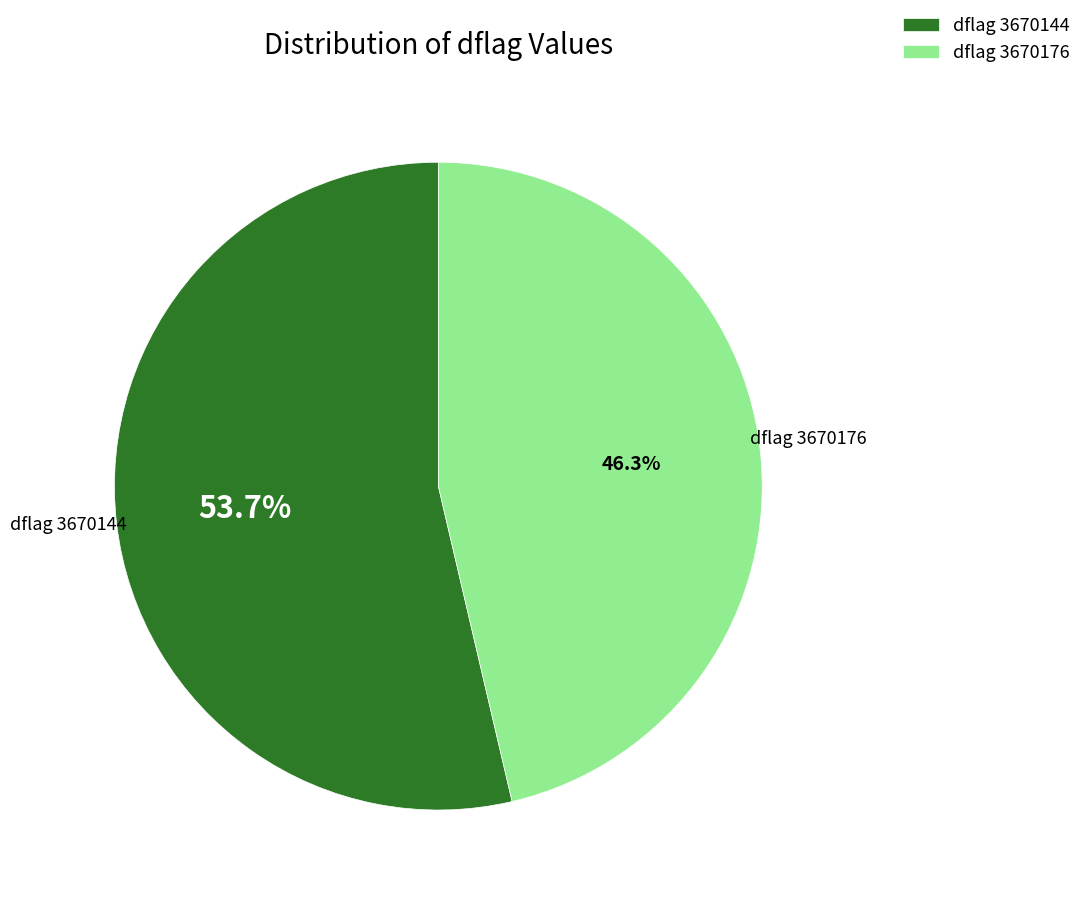

Count the number of slices in the pie.

2